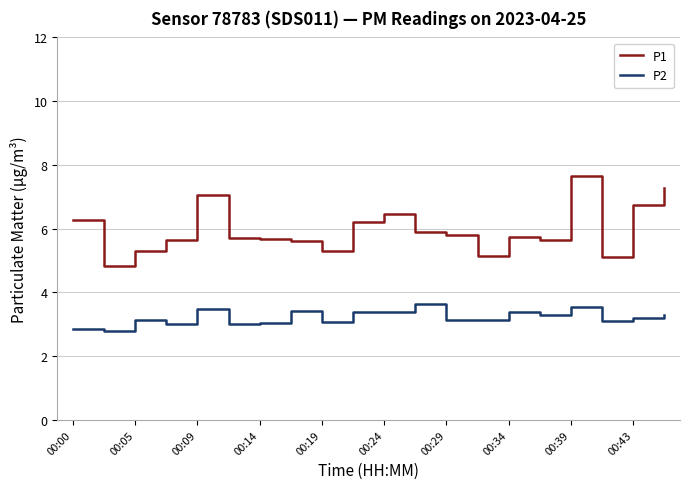

Which series has the largest range (max minus min)?

P1